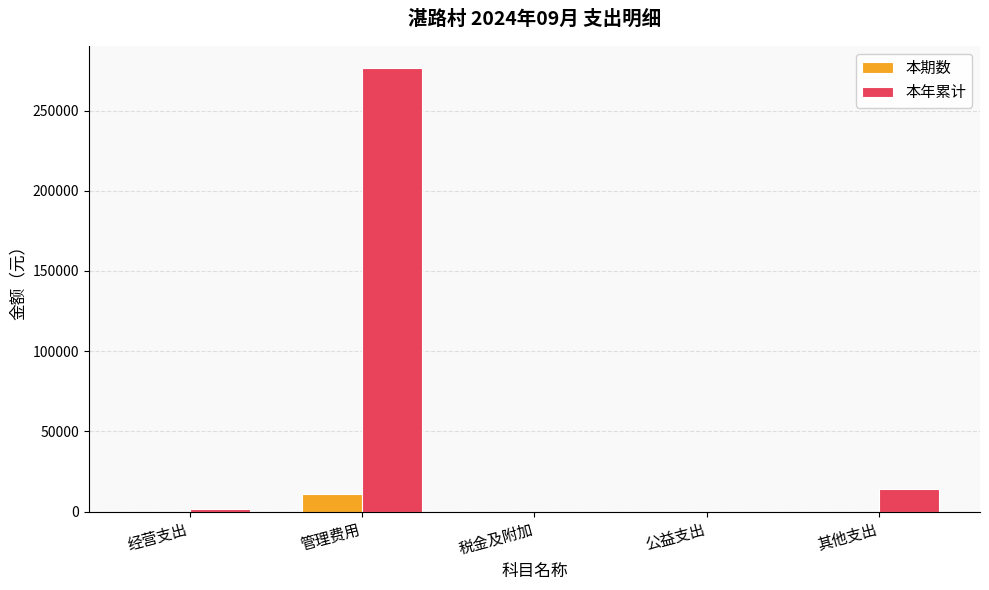

What is the total value across all series at 管理费用?

287383.2